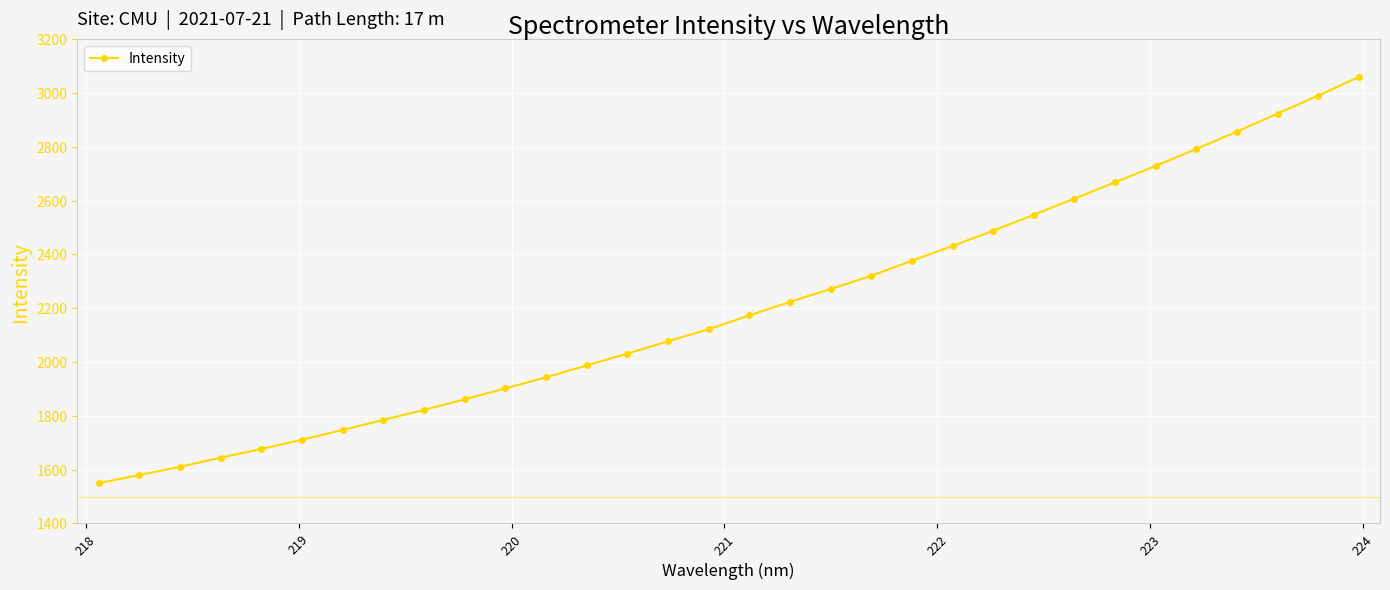

True or false: there are more than 2 points higher than both neighbors.

False